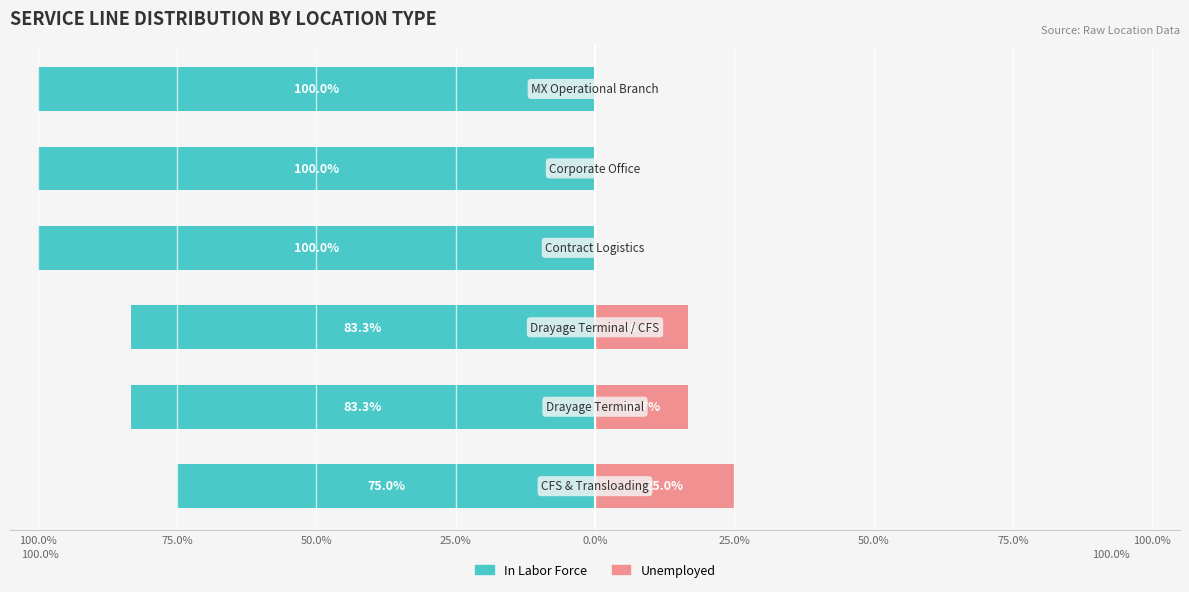

How many values in the Unemployed series are below 16?

3